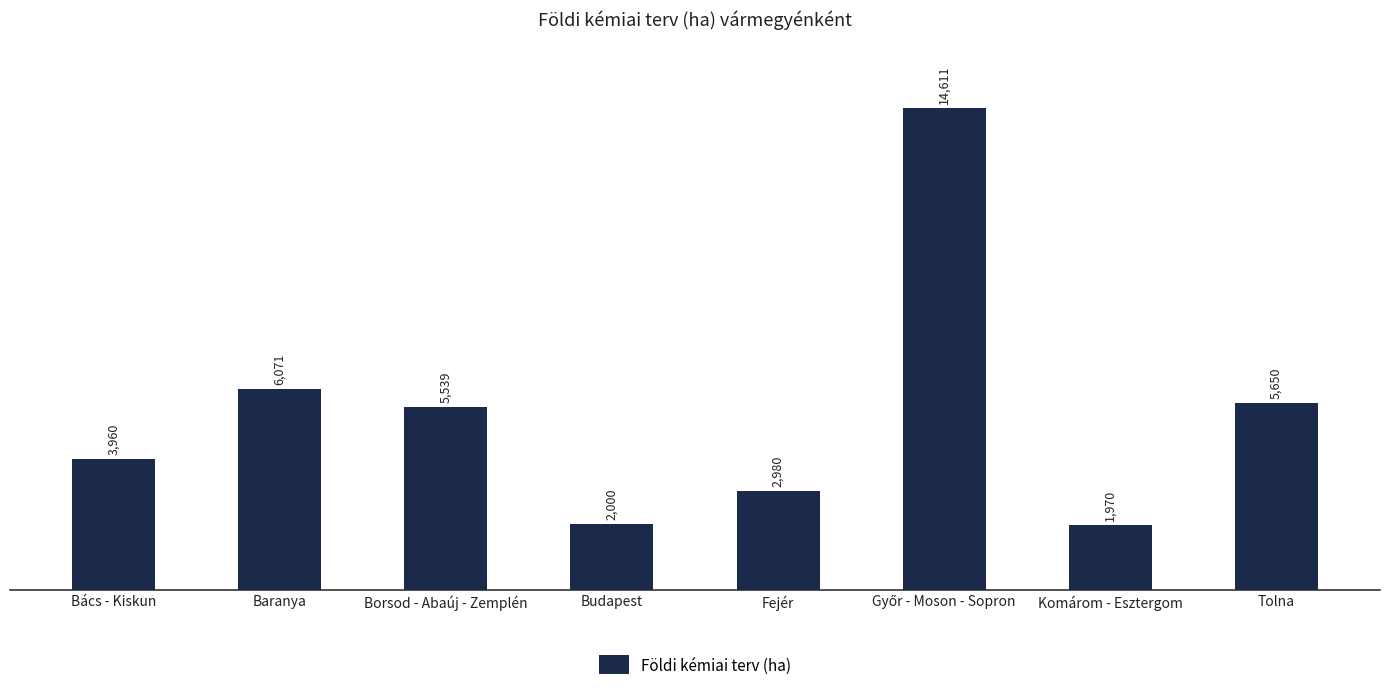

The chart shows a value of 6635 at Bács - Kiskun. True or false?

False